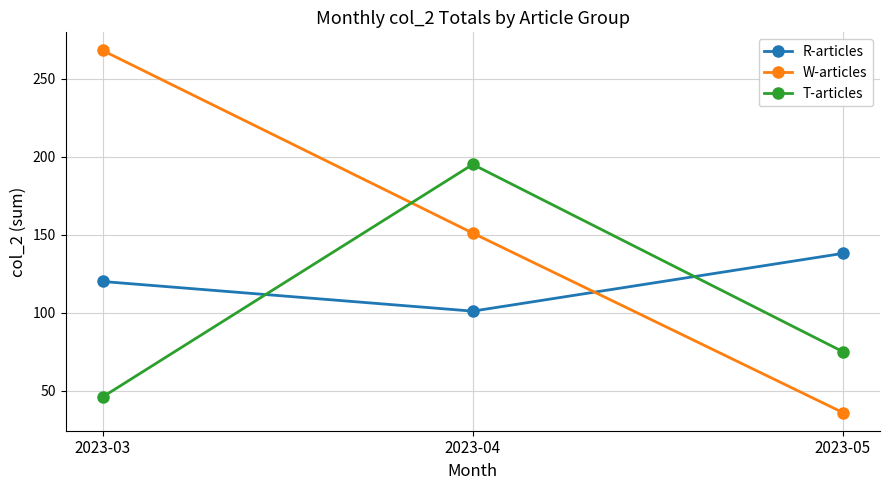

Which series has the largest range (max minus min)?

W-articles